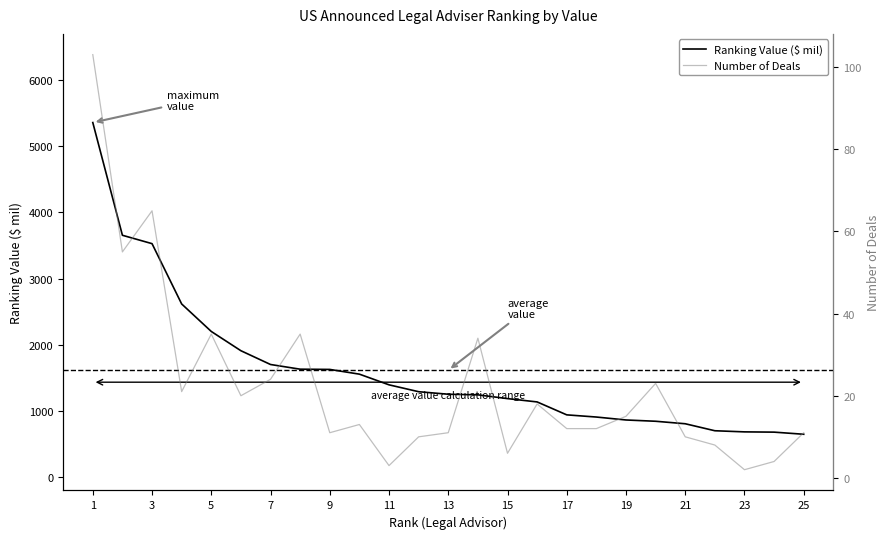

At which label does Ranking Value ($ mil) reach its peak?

1